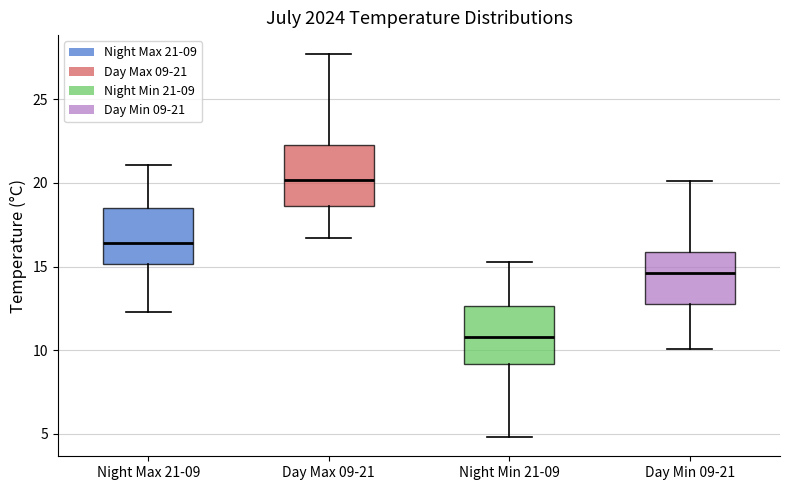

Which box has the highest median line?

Day Max 09-21